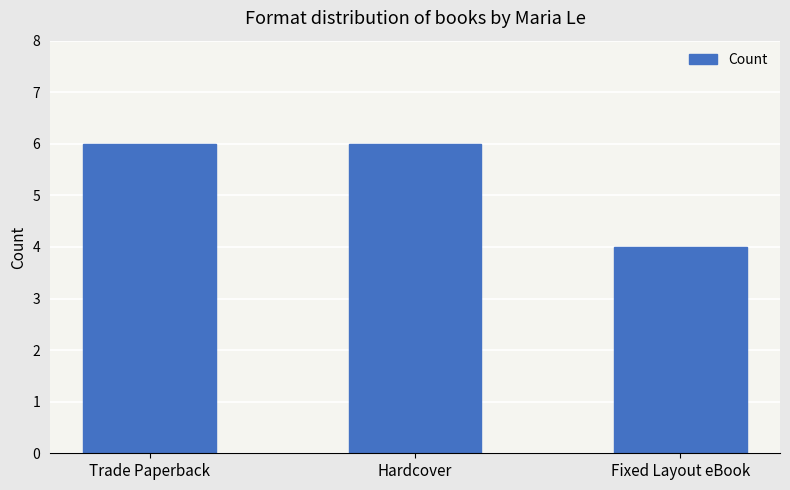

Which has a higher value, Trade Paperback or Fixed Layout eBook?

Trade Paperback